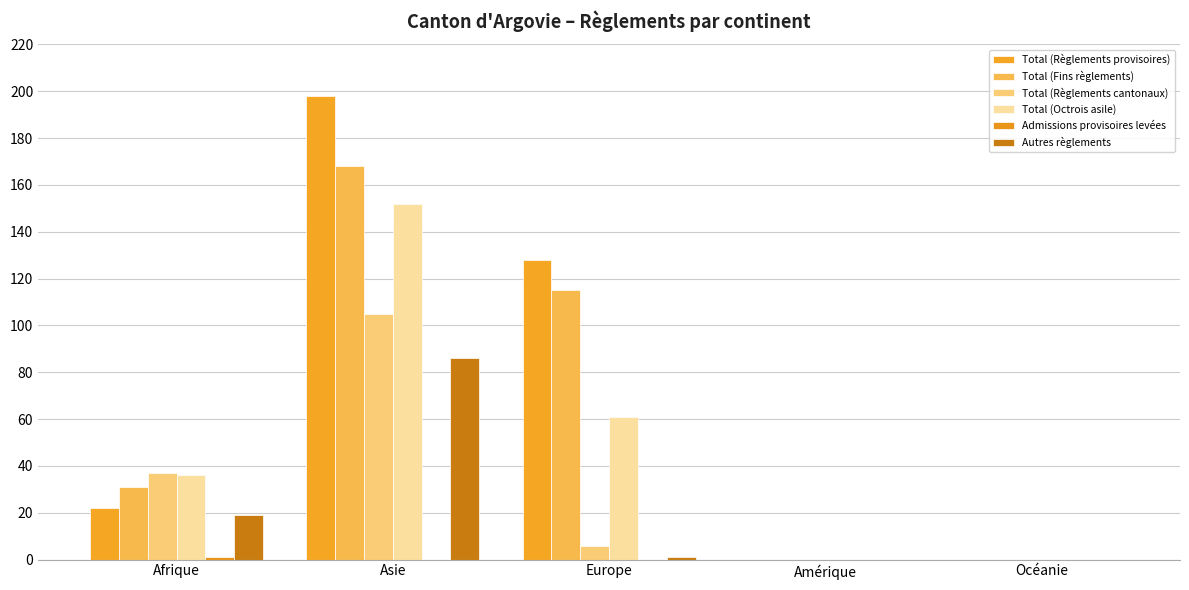

How many series are shown in this chart?

6